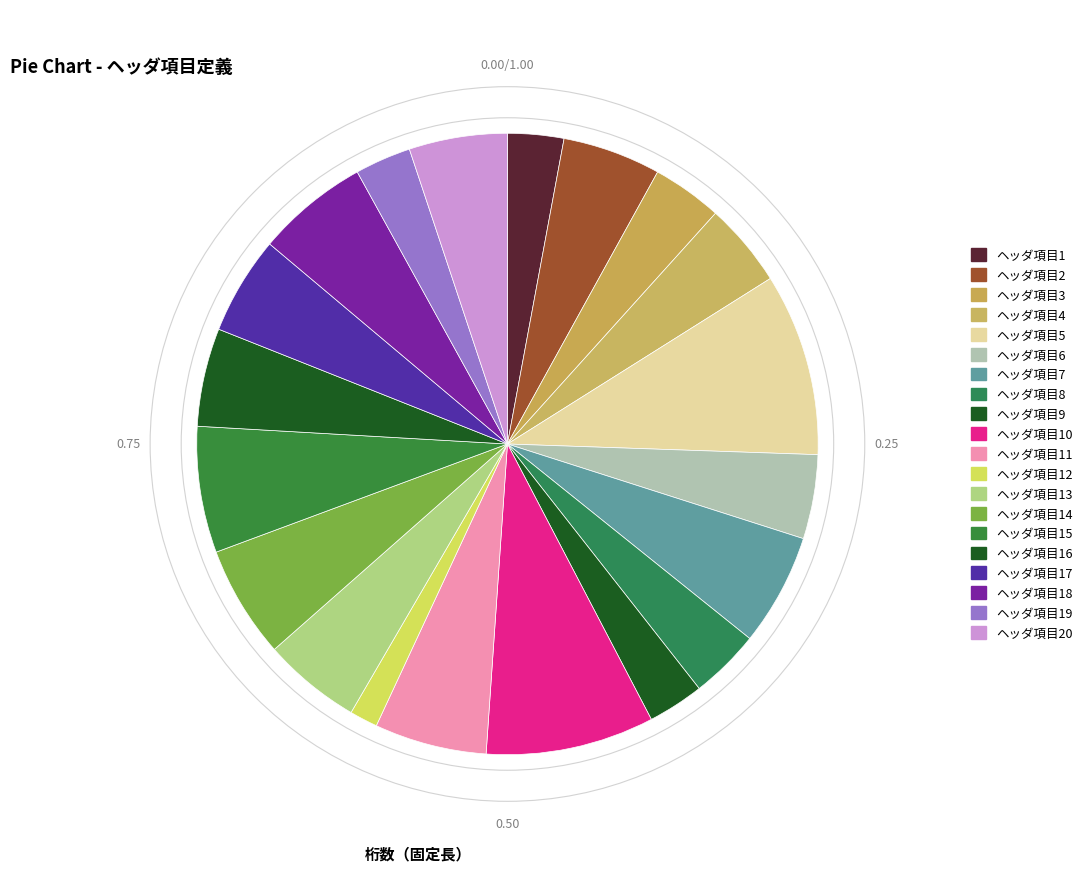

To the nearest percent, what is the difference between the ヘッダ項目17 and ヘッダ項目18 slice percentages?

1%